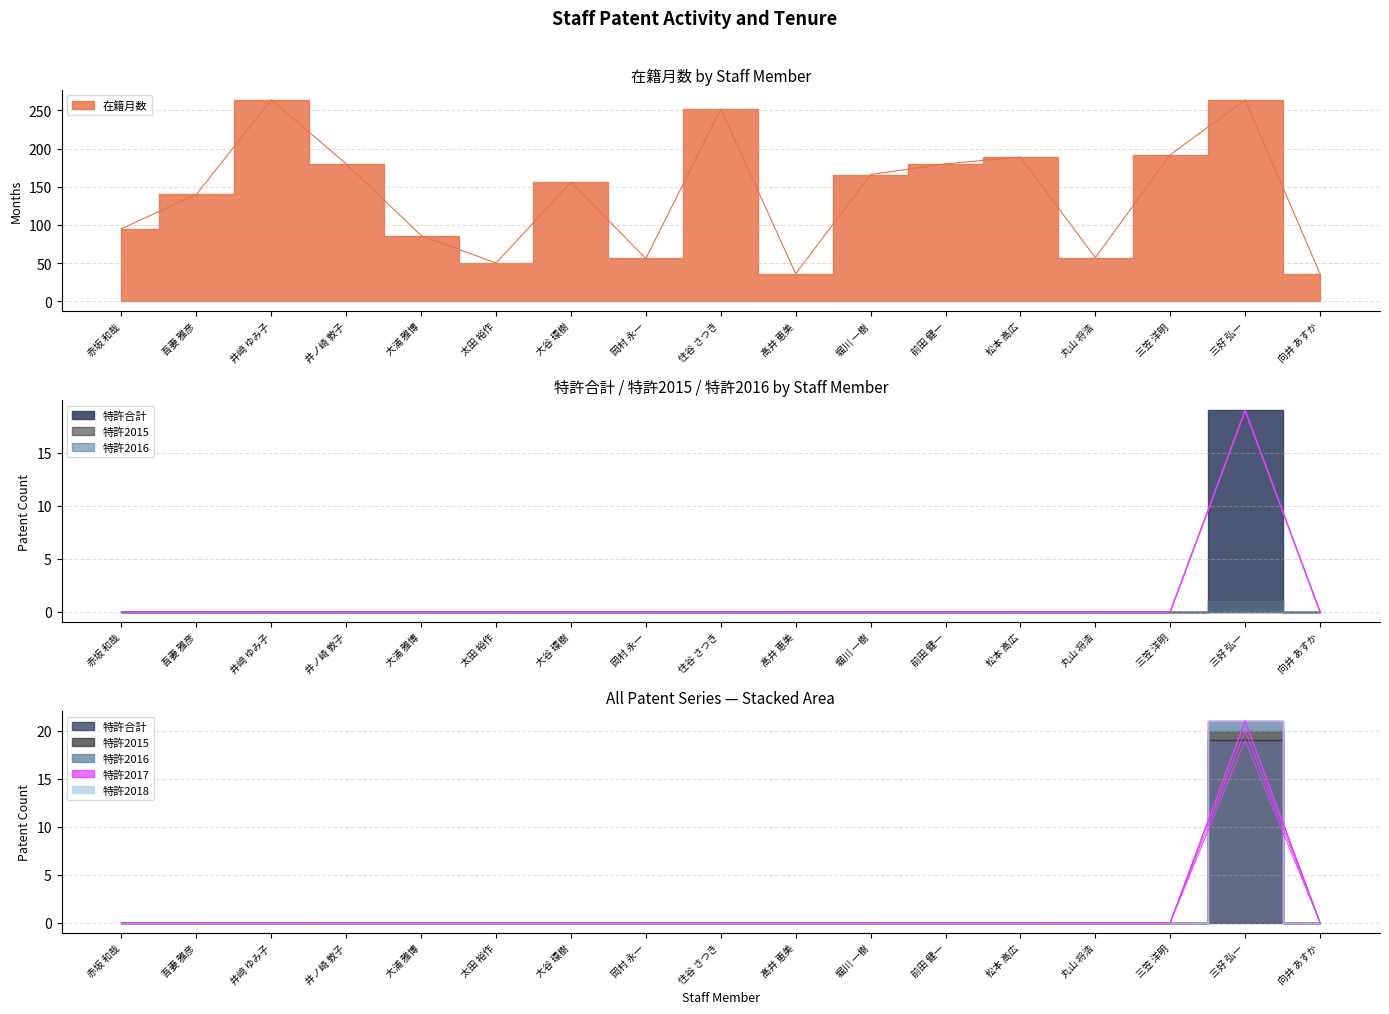

What is the difference between the maximum and minimum values in the 在籍月数 series?

228